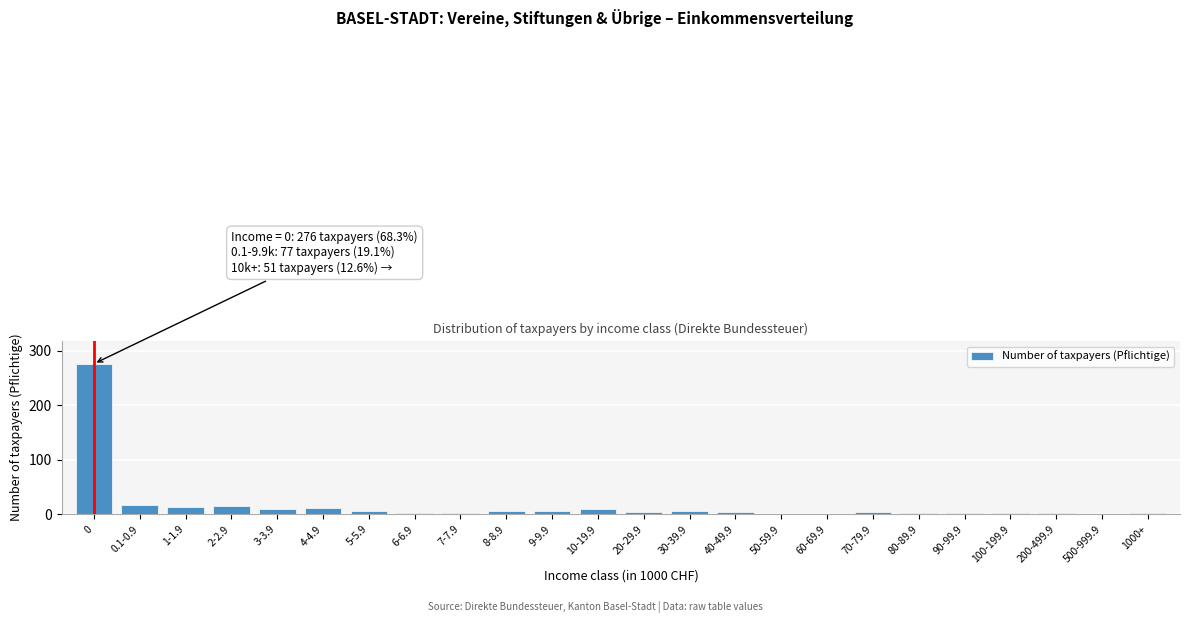

What is the change in value from 0 to 10-19.9?

-267